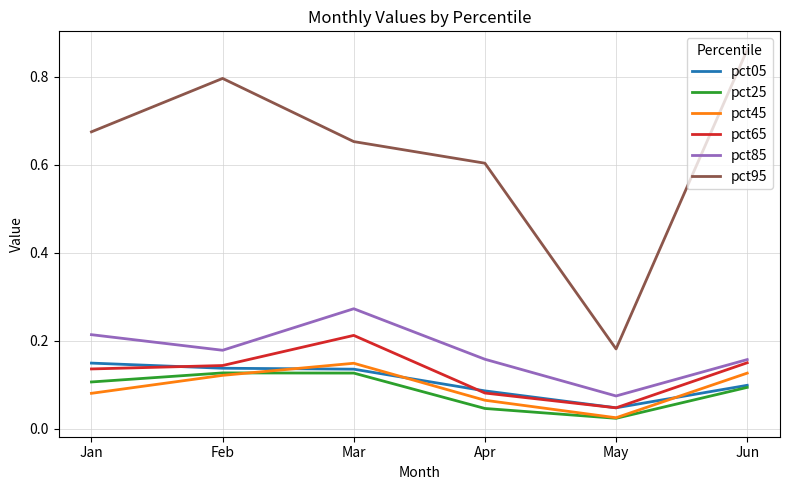

True or false: pct85 and pct95 cross at least once.

False